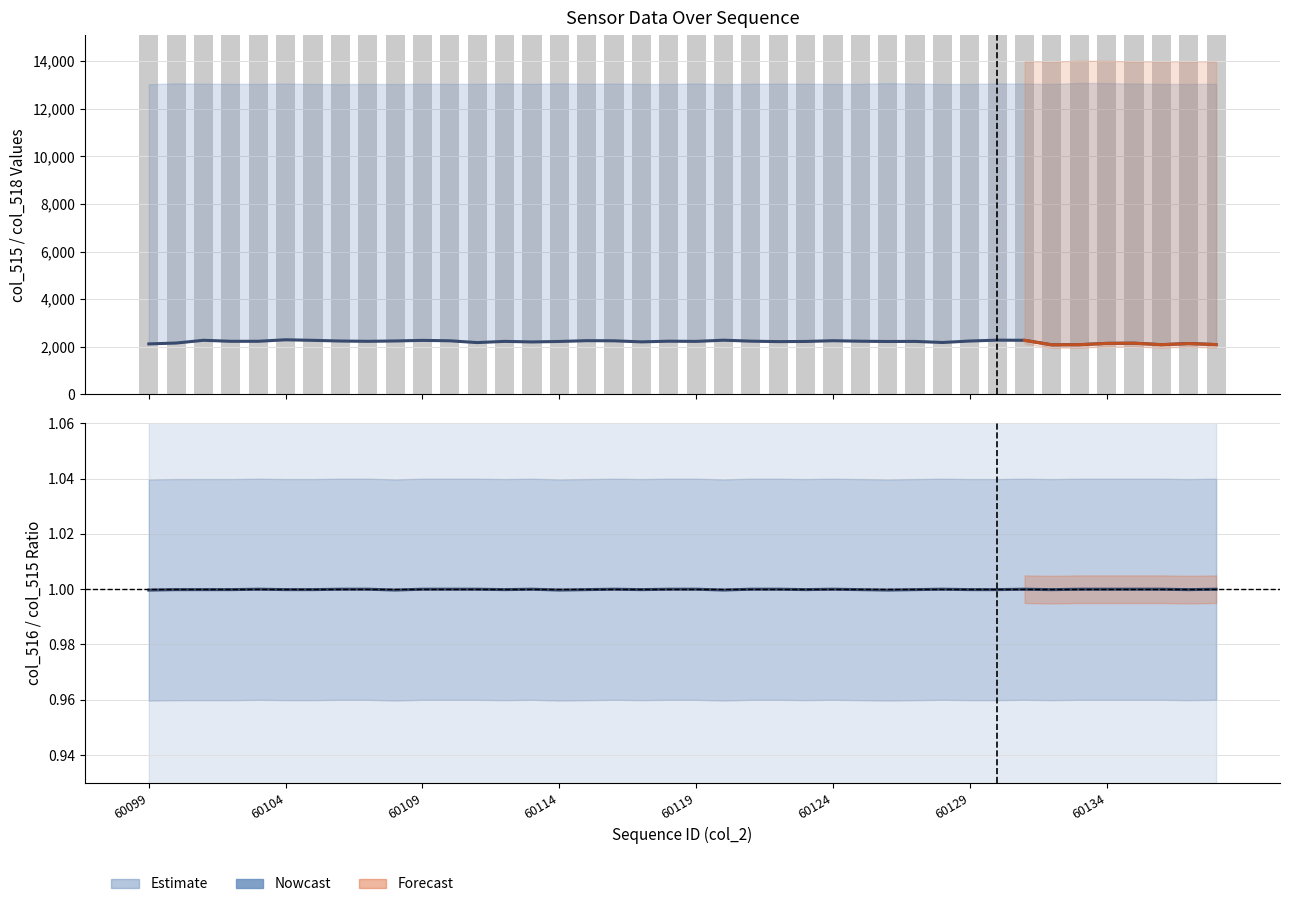

At which label is col_517 closest to 0?

60099